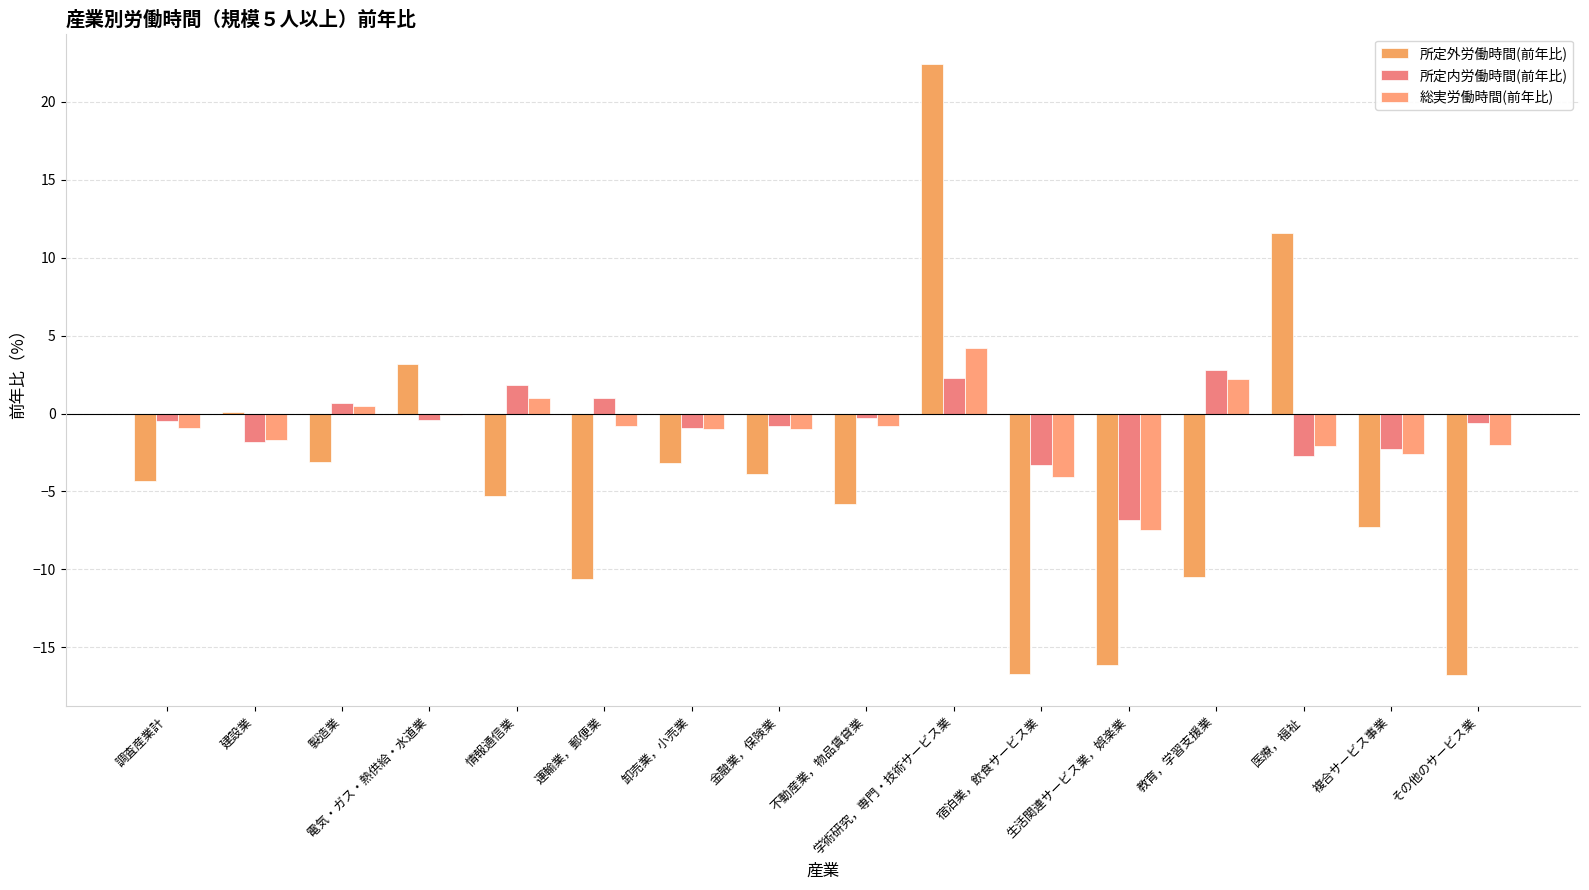

What is the sum of the 所定外労働時間(前年比) values at 運輸業，郵便業 and 学術研究，専門・技術サービス業?

11.8